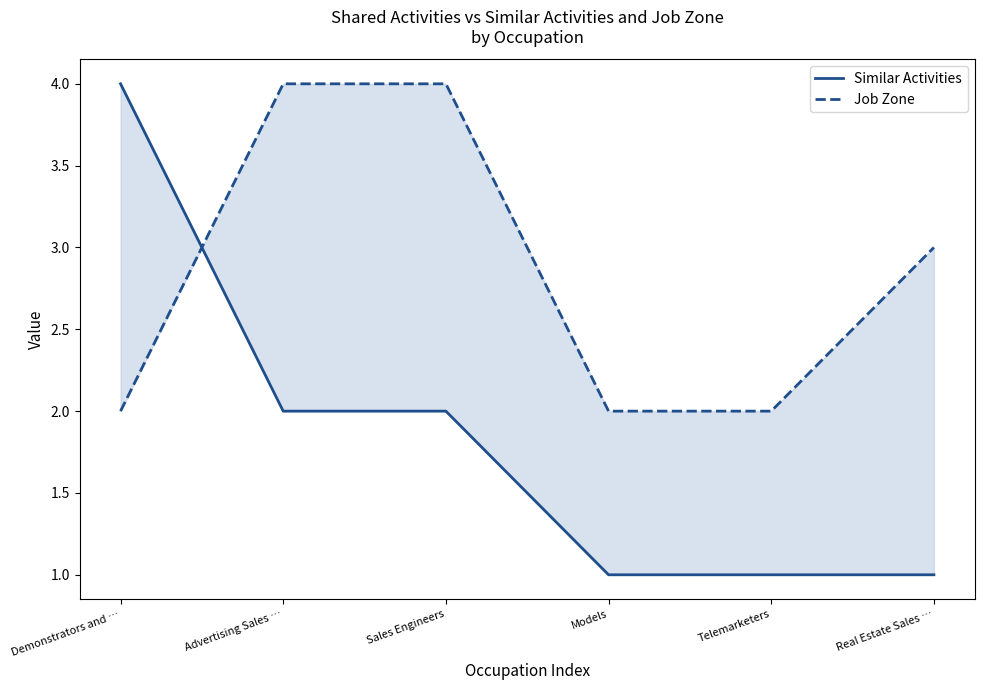

What is the label of the 3rd point from the left?

Sales Engineers